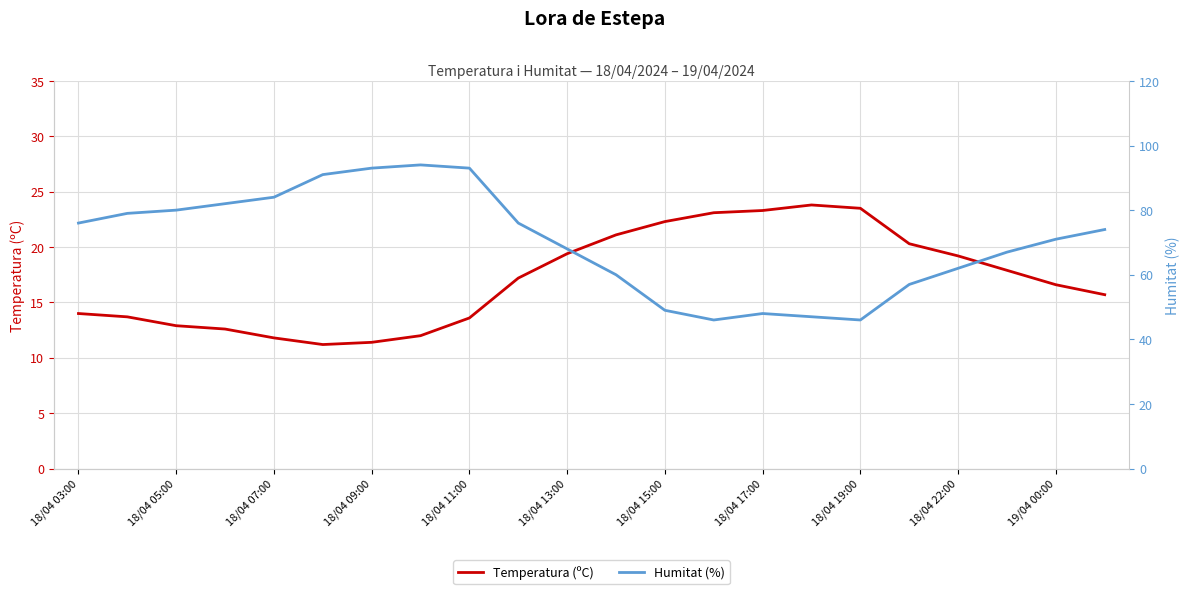

Which series changed the most between 18/04 22:00 and 19/04 00:00?

Humitat (%)